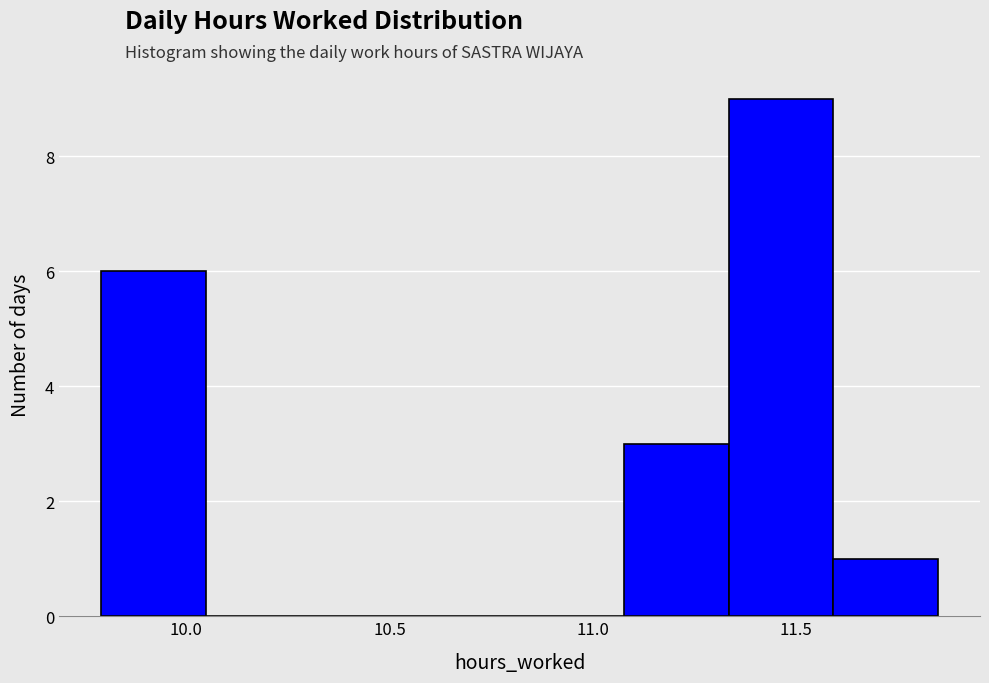

Over which range of the x-axis is the bar tallest?

11.35 to 11.60